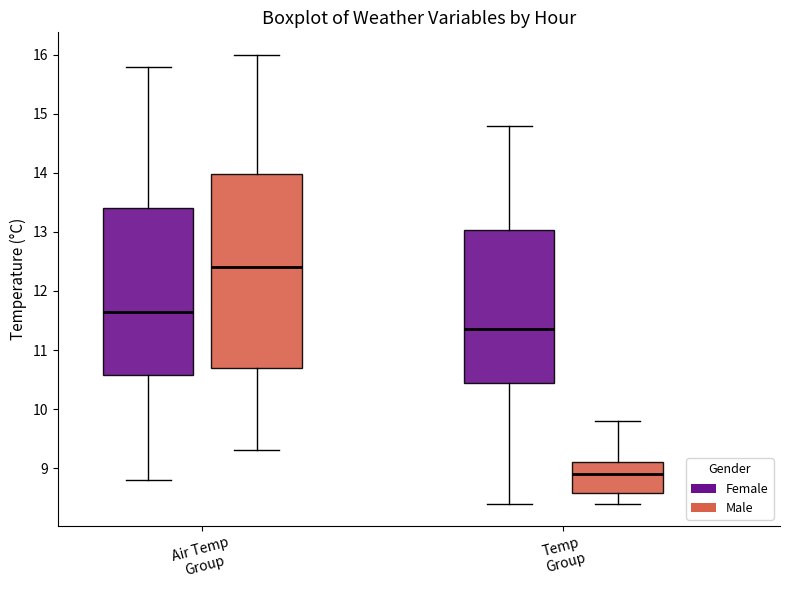

Comparing the boxes themselves (not the whiskers), which one is the tallest?

Air Temp Group (Male)